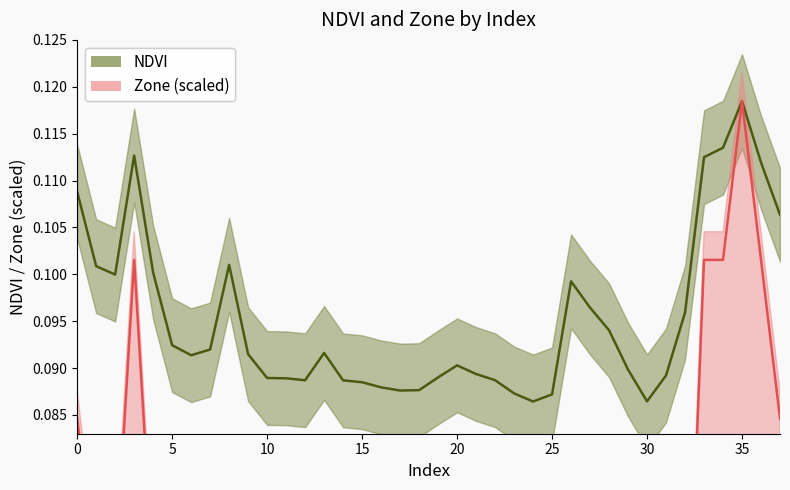

True or false: Zone and NDVI intersect in this chart.

False